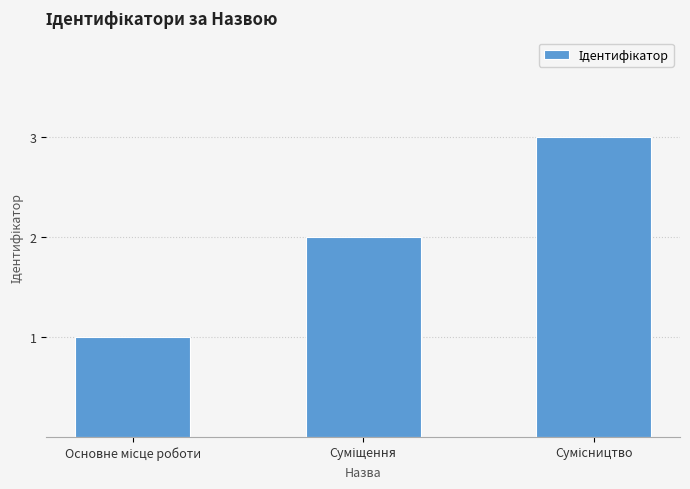

How many data points are less than 2?

1